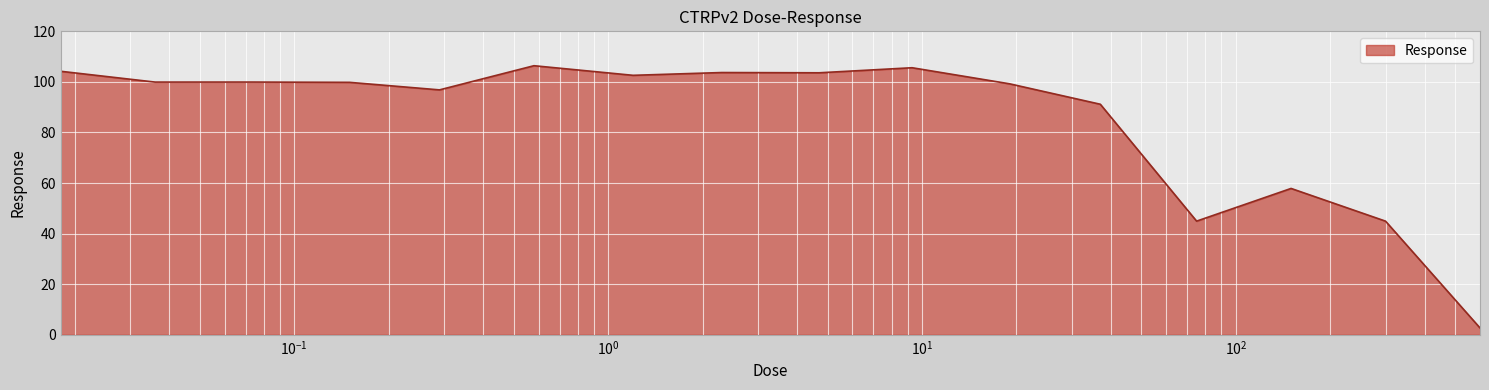

True or false: there are more than 0 points higher than both neighbors.

True